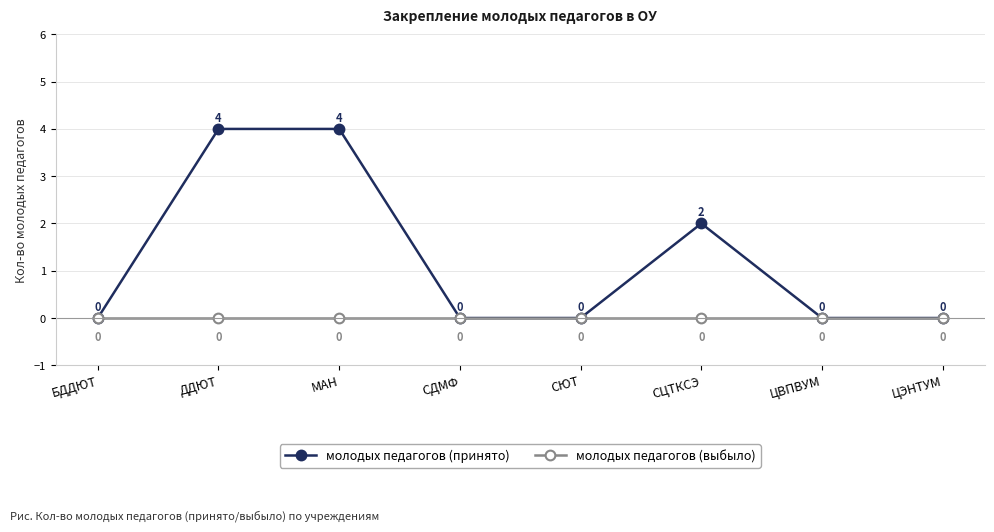

What is the label of the 4th point from the right?

СЮТ